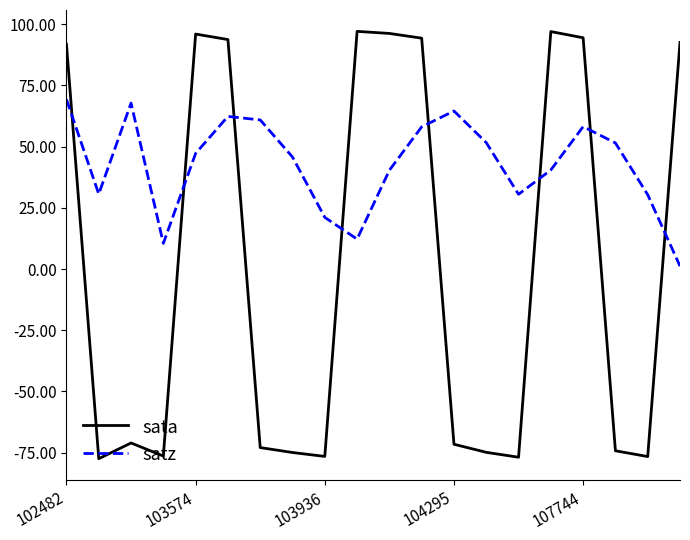

Which series ends up on top after the final intersection of sata and satz?

sata